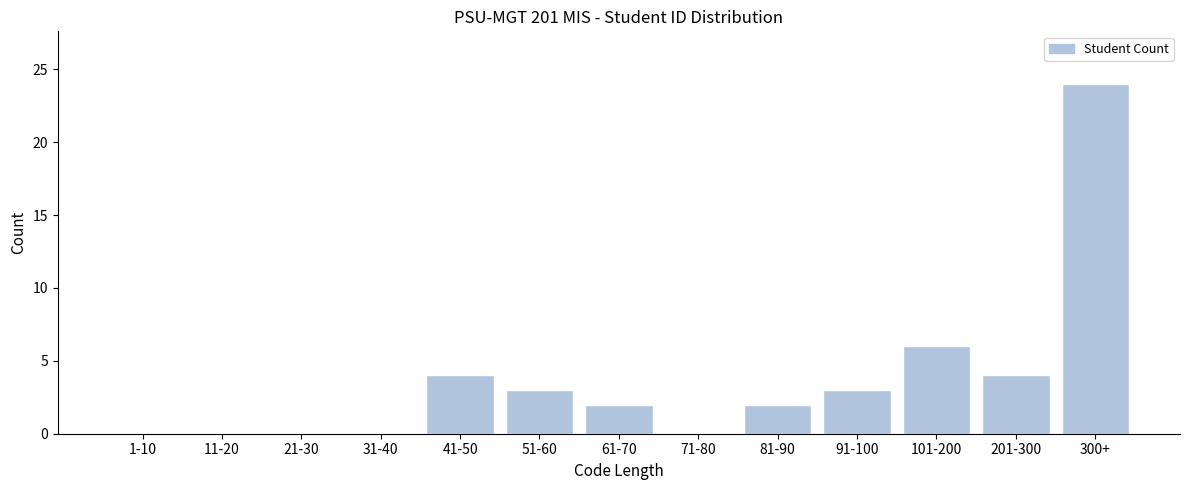

Reading right to left, list all the values displayed in this chart.

300+=24	201-300=4	101-200=6	91-100=3	81-90=2	71-80=0	61-70=2	51-60=3	41-50=4	31-40=0	21-30=0	11-20=0	1-10=0